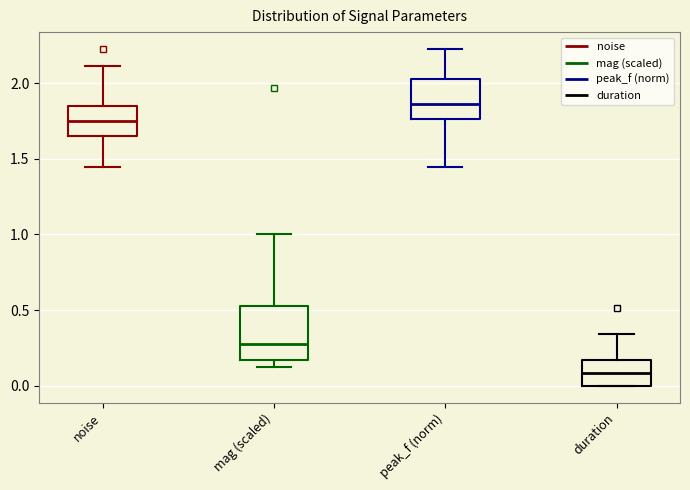

Which box has the highest median line?

peak_f (norm)